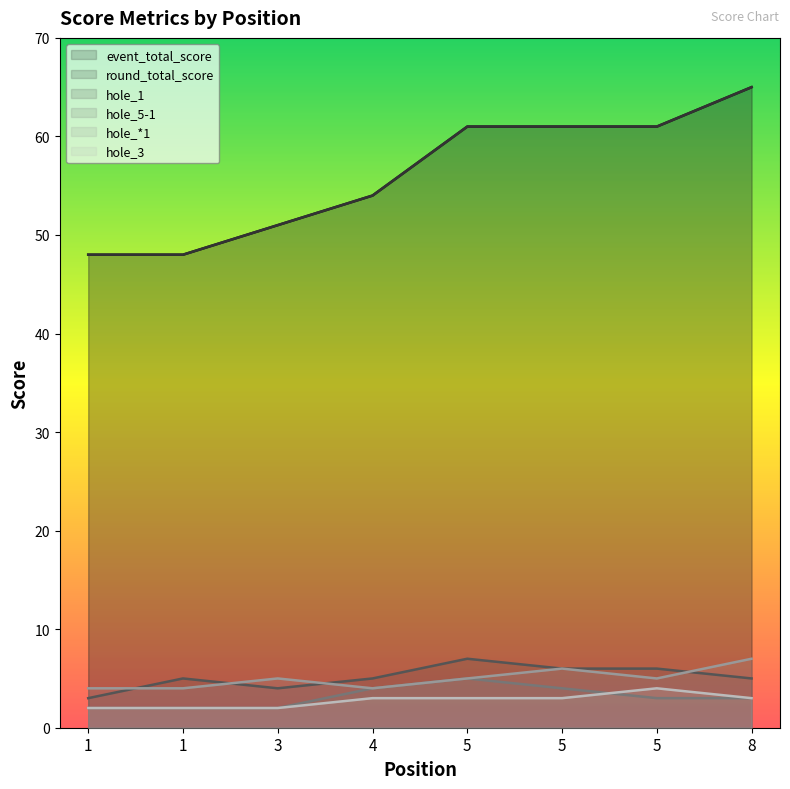

Count the round_total_score values in the range 51 to 61.

5